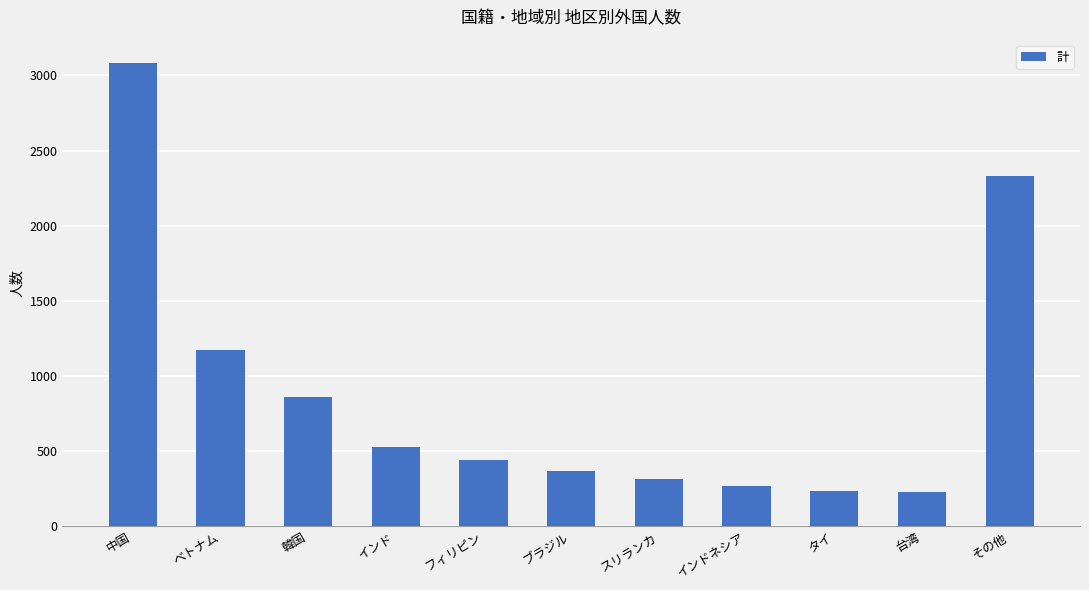

What is the ratio of the value at 韓国 to the value at スリランカ?

2.8